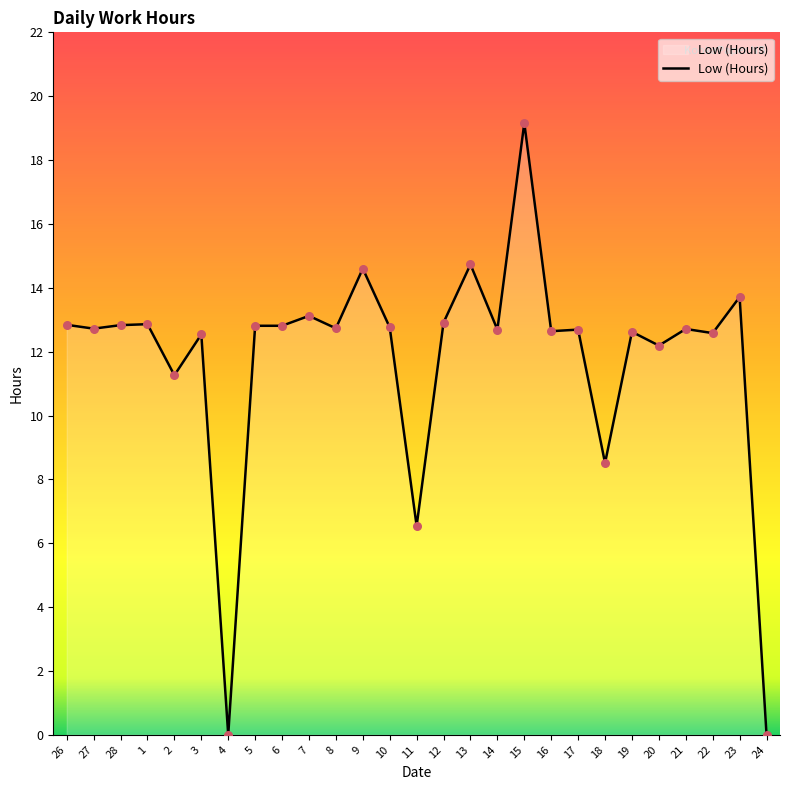

Which has a higher value, 8 or 7?

7